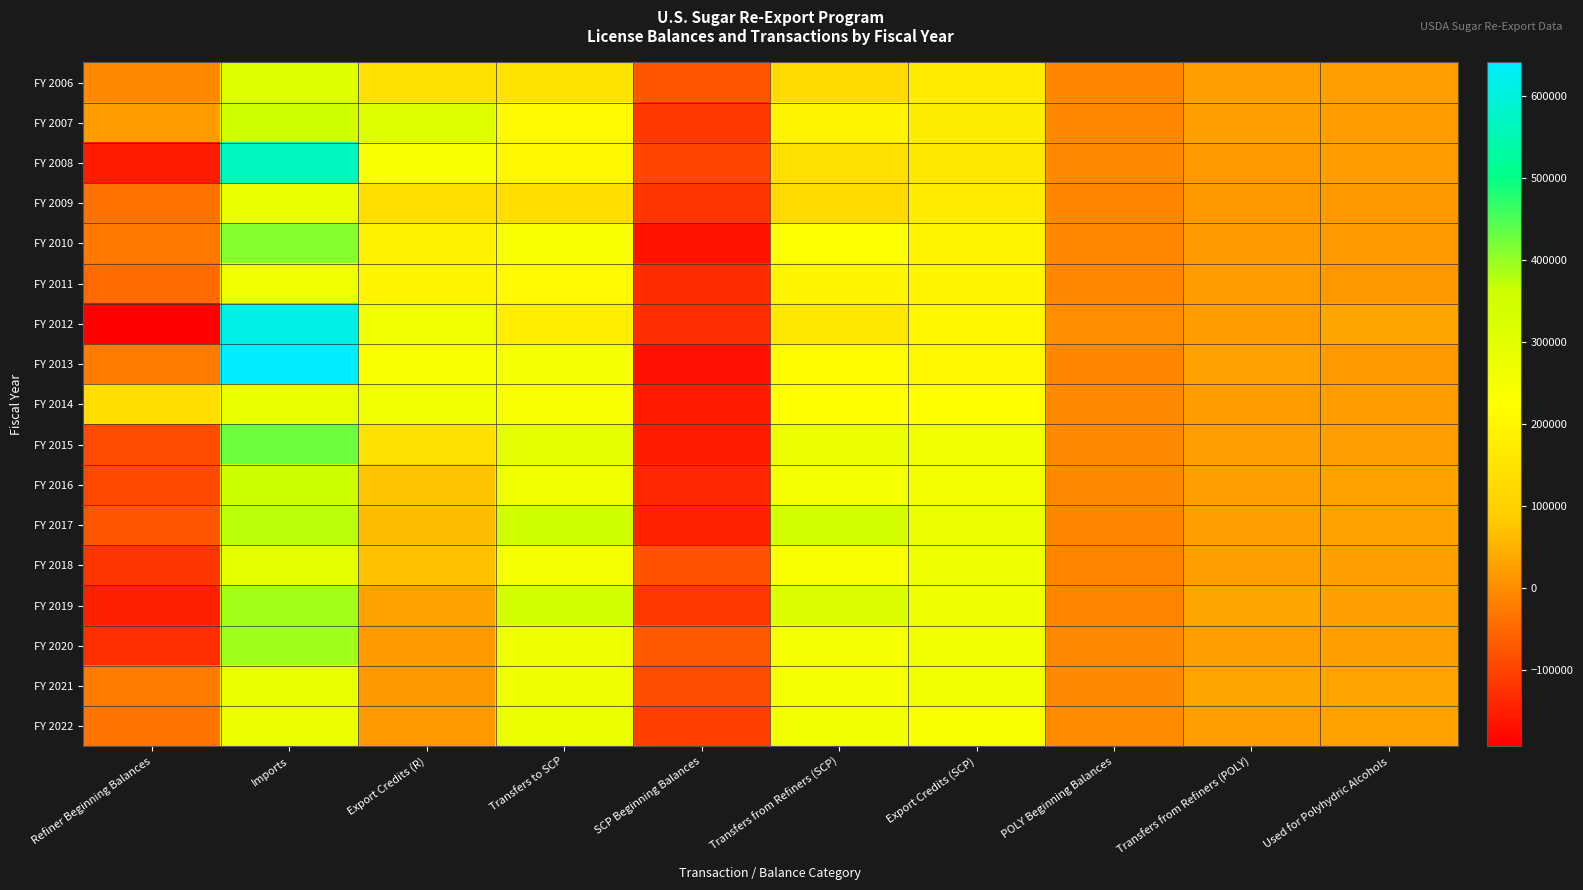

Reading left to right, what are all the values shown in this chart?

FY 2006: Refiner Beginning Balances=-2836.8	Imports=312784.8	Export Credits (R)=140038.3	Transfers to SCP=148132.4	SCP Beginning Balances=-73181.6	Transfers from Refiners (SCP)=129101.0	Export Credits (SCP)=173428.0	POLY Beginning Balances=-7803.7	Transfers from Refiners (POLY)=23637.7	Used for Polyhydric Alcohols=22996.3
FY 2007: Refiner Beginning Balances=21777.2	Imports=351714.2	Export Credits (R)=314867.5	Transfers to SCP=211525.2	SCP Beginning Balances=-117530.9	Transfers from Refiners (SCP)=194561.9	Export Credits (SCP)=175283.5	POLY Beginning Balances=-7162.3	Transfers from Refiners (POLY)=23632.2	Used for Polyhydric Alcohols=21924.8
FY 2008: Refiner Beginning Balances=-152901.3	Imports=564335.3	Export Credits (R)=243977.9	Transfers to SCP=202940.9	SCP Beginning Balances=-98269.1	Transfers from Refiners (SCP)=141420.3	Export Credits (SCP)=163005.3	POLY Beginning Balances=-5454.9	Transfers from Refiners (POLY)=18667.6	Used for Polyhydric Alcohols=20986.9
FY 2009: Refiner Beginning Balances=-35172.2	Imports=282236.7	Export Credits (R)=138227.5	Transfers to SCP=136097.2	SCP Beginning Balances=-119854.2	Transfers from Refiners (SCP)=124042.4	Export Credits (SCP)=172227.4	POLY Beginning Balances=-7774.1	Transfers from Refiners (POLY)=16408.6	Used for Polyhydric Alcohols=15556.5
FY 2010: Refiner Beginning Balances=-27260.2	Imports=410358.0	Export Credits (R)=188227.3	Transfers to SCP=240645.5	SCP Beginning Balances=-168091.5	Transfers from Refiners (SCP)=229528.1	Export Credits (SCP)=192833.8	POLY Beginning Balances=-6922.1	Transfers from Refiners (POLY)=18550.2	Used for Polyhydric Alcohols=17559.5
FY 2011: Refiner Beginning Balances=-45775.0	Imports=264093.0	Export Credits (R)=199195.0	Transfers to SCP=212326.1	SCP Beginning Balances=-131397.5	Transfers from Refiners (SCP)=199166.5	Export Credits (SCP)=198960.5	POLY Beginning Balances=-5931.4	Transfers from Refiners (POLY)=20451.4	Used for Polyhydric Alcohols=13821.1
FY 2012: Refiner Beginning Balances=-193203.0	Imports=610930.2	Export Credits (R)=263208.2	Transfers to SCP=178583.8	SCP Beginning Balances=-131240.7	Transfers from Refiners (SCP)=162997.5	Export Credits (SCP)=200255.2	POLY Beginning Balances=699.0	Transfers from Refiners (POLY)=21613.1	Used for Polyhydric Alcohols=32571.6
FY 2013: Refiner Beginning Balances=-24064.8	Imports=641272.2	Export Credits (R)=244645.8	Transfers to SCP=250148.4	SCP Beginning Balances=-169805.6	Transfers from Refiners (SCP)=217164.6	Export Credits (SCP)=203406.0	POLY Beginning Balances=-10259.6	Transfers from Refiners (POLY)=27146.3	Used for Polyhydric Alcohols=20157.9
FY 2014: Refiner Beginning Balances=135541.7	Imports=278999.2	Export Credits (R)=266834.2	Transfers to SCP=236153.2	SCP Beginning Balances=-156046.9	Transfers from Refiners (SCP)=222418.3	Export Credits (SCP)=220446.4	POLY Beginning Balances=-3271.3	Transfers from Refiners (POLY)=20959.3	Used for Polyhydric Alcohols=21414.0
FY 2015: Refiner Beginning Balances=-88446.5	Imports=427902.6	Export Credits (R)=142623.6	Transfers to SCP=290031.4	SCP Beginning Balances=-154074.9	Transfers from Refiners (SCP)=276671.7	Export Credits (SCP)=263039.0	POLY Beginning Balances=-3726.0	Transfers from Refiners (POLY)=22520.6	Used for Polyhydric Alcohols=22116.1
FY 2016: Refiner Beginning Balances=-93198.9	Imports=360354.5	Export Credits (R)=74975.7	Transfers to SCP=266892.2	SCP Beginning Balances=-140442.2	Transfers from Refiners (SCP)=250989.4	Export Credits (SCP)=255870.5	POLY Beginning Balances=-3321.5	Transfers from Refiners (POLY)=24060.8	Used for Polyhydric Alcohols=28548.0
FY 2017: Refiner Beginning Balances=-74438.9	Imports=373063.4	Export Credits (R)=64496.2	Transfers to SCP=352824.1	SCP Beginning Balances=-145323.3	Transfers from Refiners (SCP)=339569.1	Export Credits (SCP)=274285.8	POLY Beginning Balances=-7808.6	Transfers from Refiners (POLY)=25115.7	Used for Polyhydric Alcohols=28657.0
FY 2018: Refiner Beginning Balances=-118695.8	Imports=291569.7	Export Credits (R)=69568.1	Transfers to SCP=252350.6	SCP Beginning Balances=-80040.0	Transfers from Refiners (SCP)=235720.3	Export Credits (SCP)=272459.5	POLY Beginning Balances=-11349.9	Transfers from Refiners (POLY)=24911.2	Used for Polyhydric Alcohols=24441.5
FY 2019: Refiner Beginning Balances=-149044.9	Imports=389206.6	Export Credits (R)=29091.4	Transfers to SCP=339259.3	SCP Beginning Balances=-116779.0	Transfers from Refiners (SCP)=318460.5	Export Credits (SCP)=272646.6	POLY Beginning Balances=-10880.1	Transfers from Refiners (POLY)=32080.2	Used for Polyhydric Alcohols=24356.6
FY 2020: Refiner Beginning Balances=-128189.1	Imports=392270.7	Export Credits (R)=19615.7	Transfers to SCP=269909.0	SCP Beginning Balances=-70965.2	Transfers from Refiners (SCP)=252807.9	Export Credits (SCP)=267615.6	POLY Beginning Balances=-3156.5	Transfers from Refiners (POLY)=25873.0	Used for Polyhydric Alcohols=26211.2
FY 2021: Refiner Beginning Balances=-25434.2	Imports=278508.0	Export Credits (R)=14429.4	Transfers to SCP=270681.6	SCP Beginning Balances=-85772.7	Transfers from Refiners (SCP)=246763.4	Export Credits (SCP)=265895.3	POLY Beginning Balances=-3494.6	Transfers from Refiners (POLY)=32820.2	Used for Polyhydric Alcohols=31694.7
FY 2022: Refiner Beginning Balances=-32046.0	Imports=276657.4	Export Credits (R)=18361.1	Transfers to SCP=274926.7	SCP Beginning Balances=-106554.6	Transfers from Refiners (SCP)=257530.1	Export Credits (SCP)=245133.7	POLY Beginning Balances=-2369.0	Transfers from Refiners (POLY)=25328.4	Used for Polyhydric Alcohols=29739.4